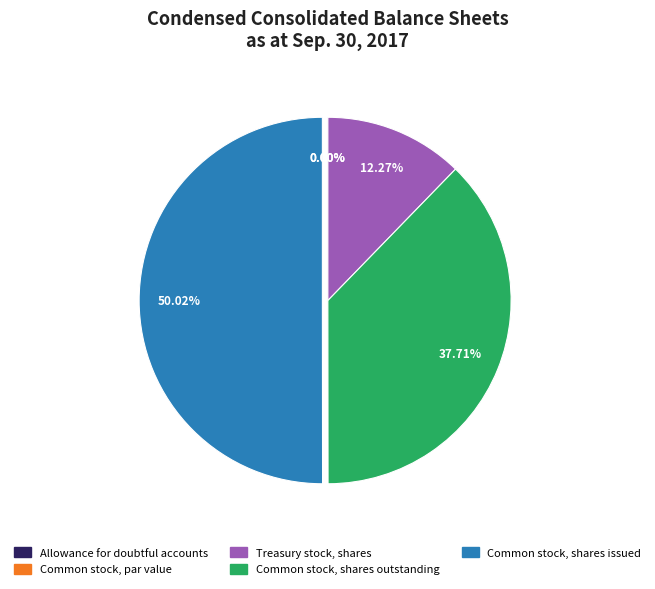

How many slices are in this pie chart?

5